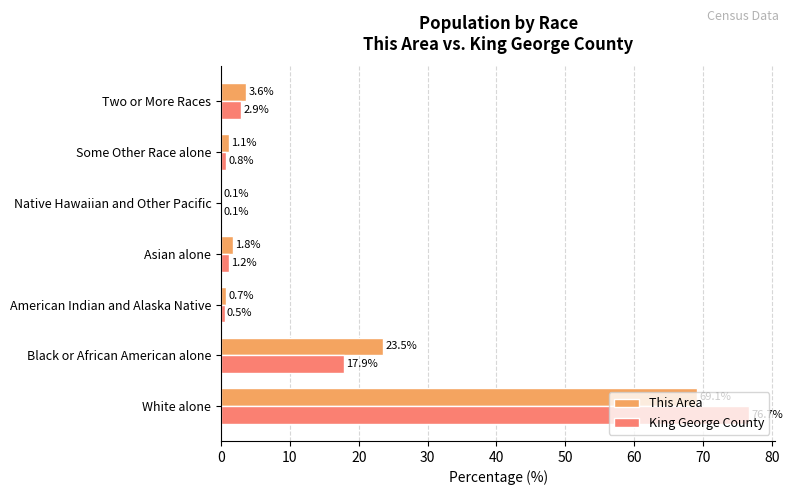

At which label is This Area closest to 34?

Black or African American alone